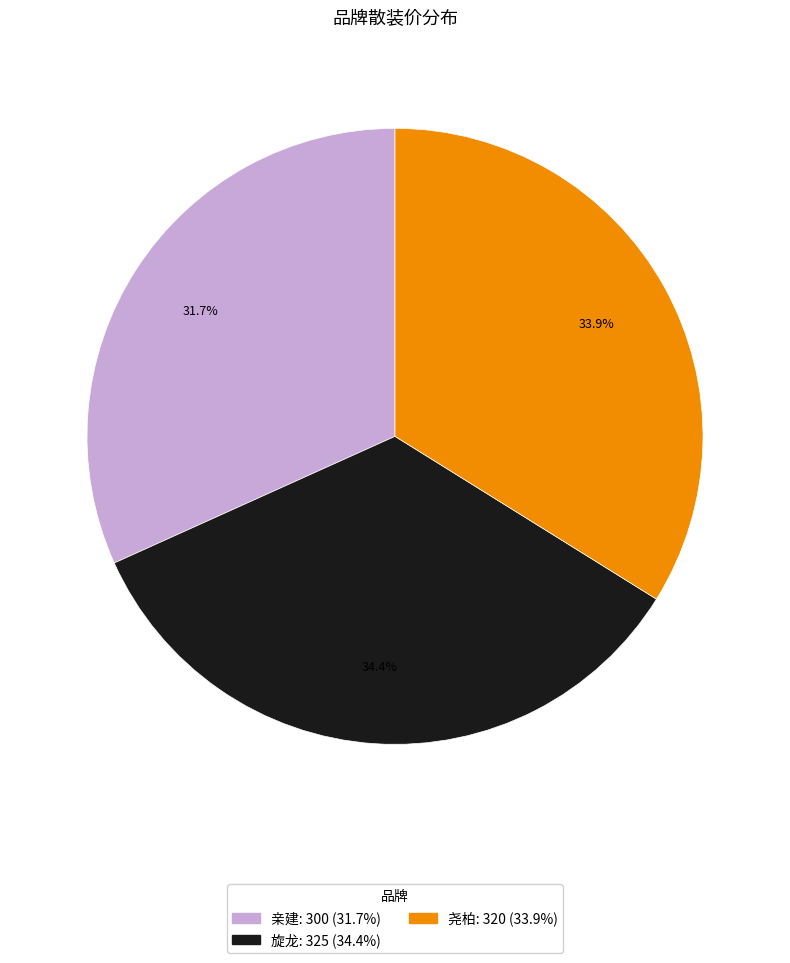

Is there a majority slice in this chart?

No